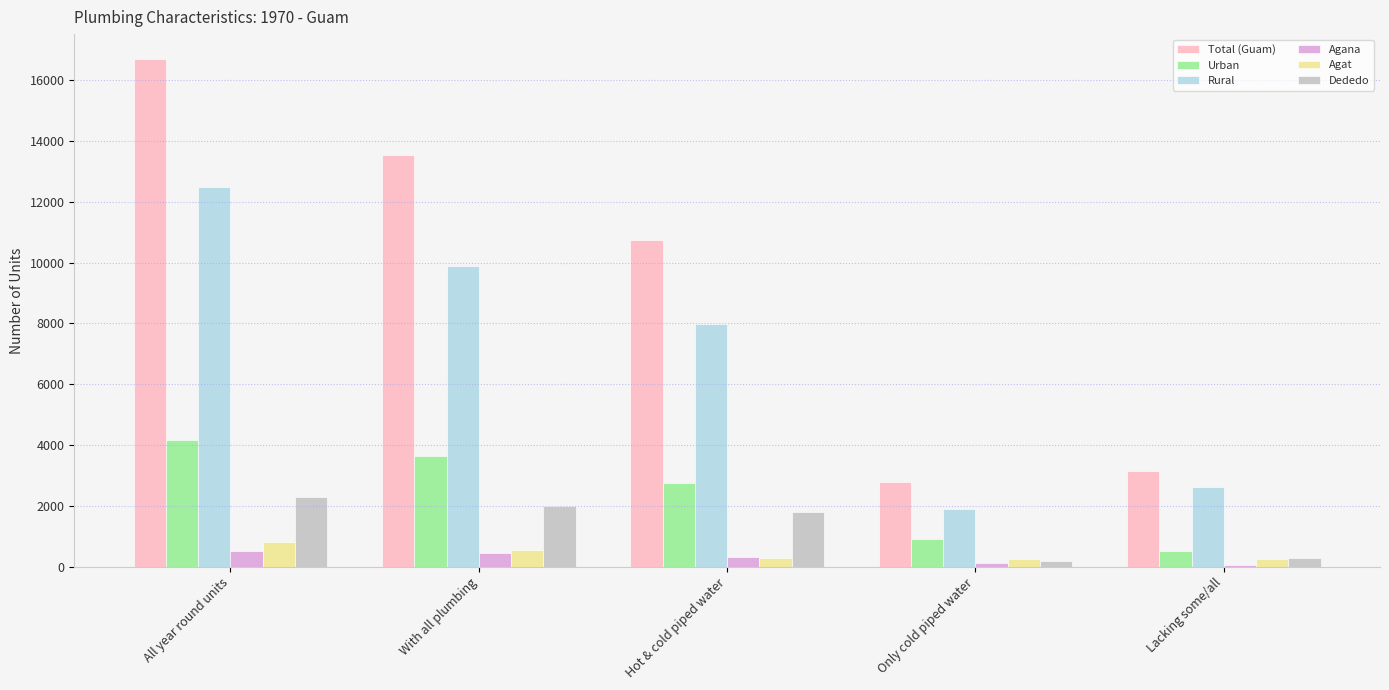

What is the sum of all Total (Guam) values?

46882